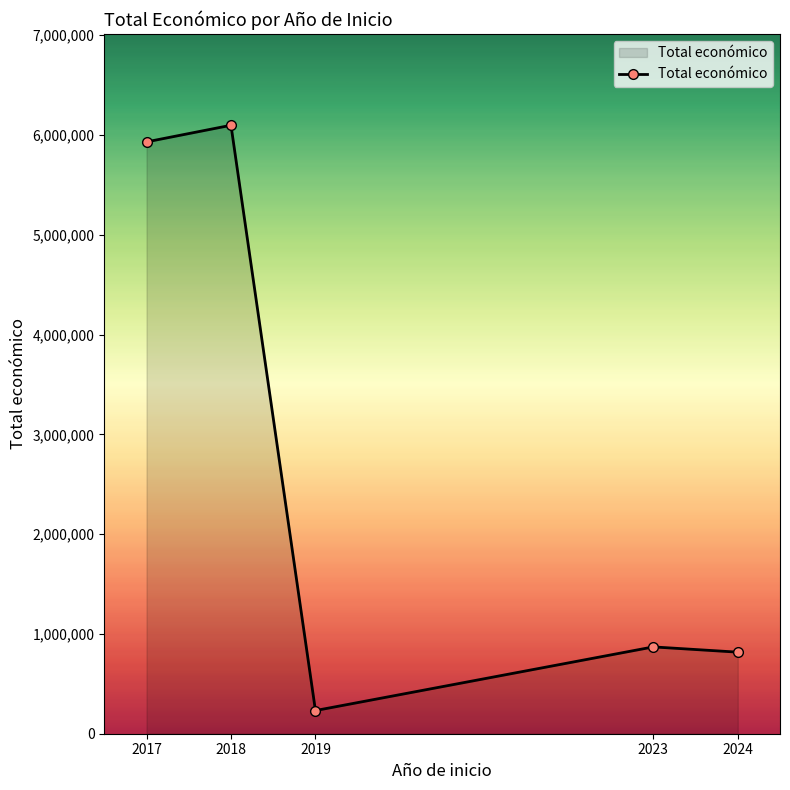

What is the ratio of the value at 2017 to the value at 2023?

6.8